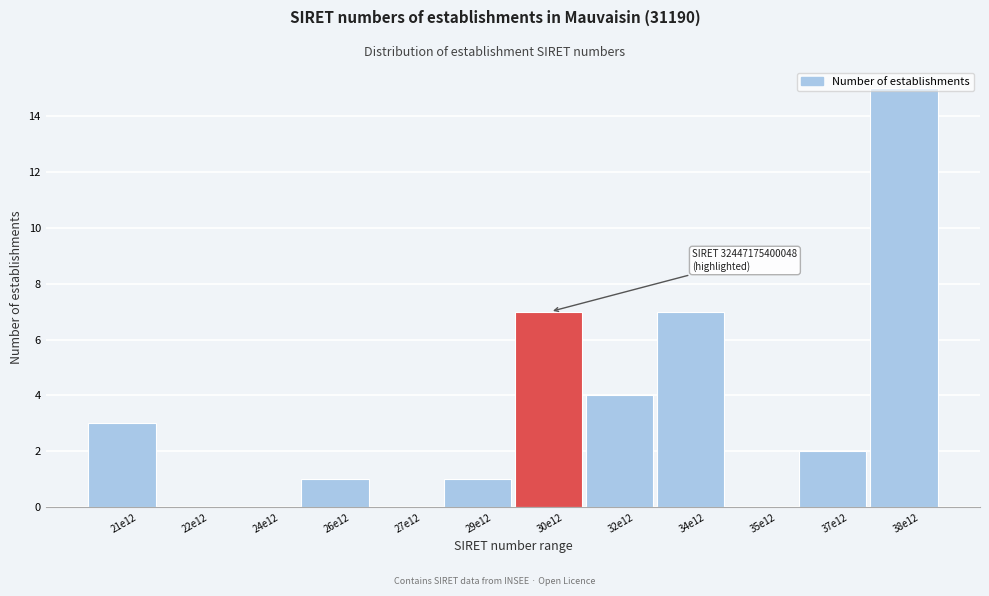

What is the maximum value shown in the chart?

15